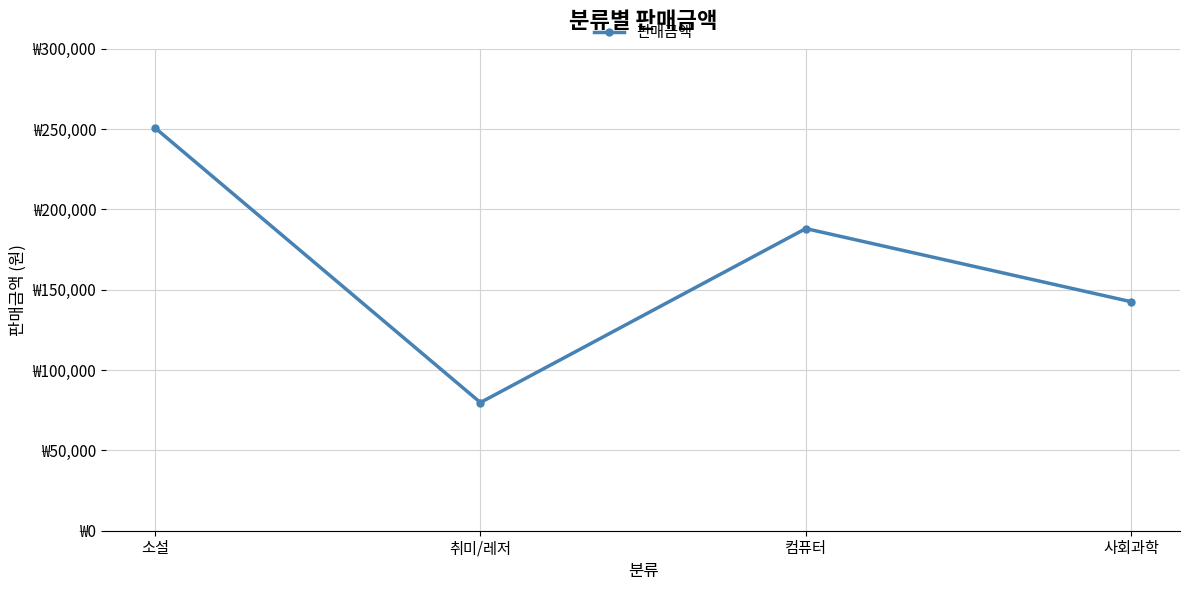

Is this an area chart (filled region under the line)?

No